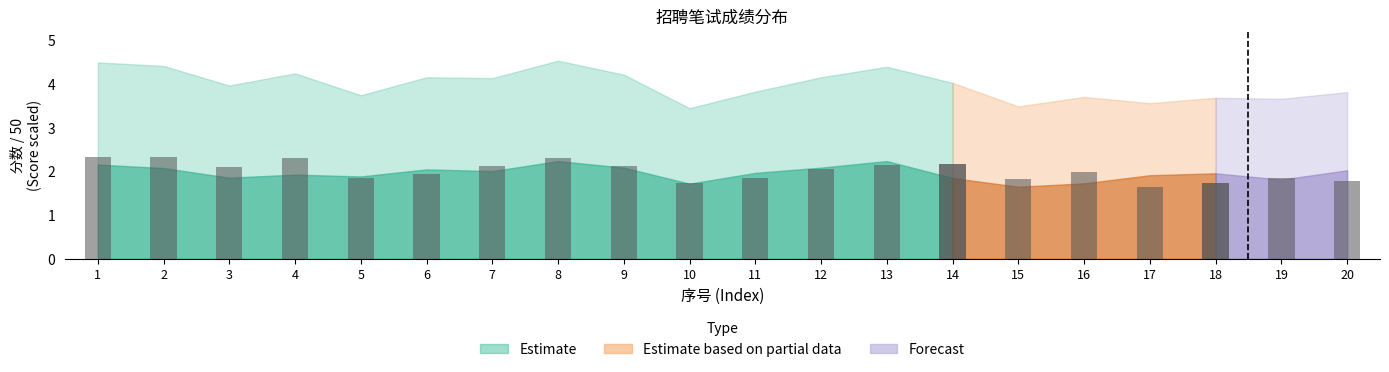

The chart shows a value of 3.1 at 3. True or false?

False